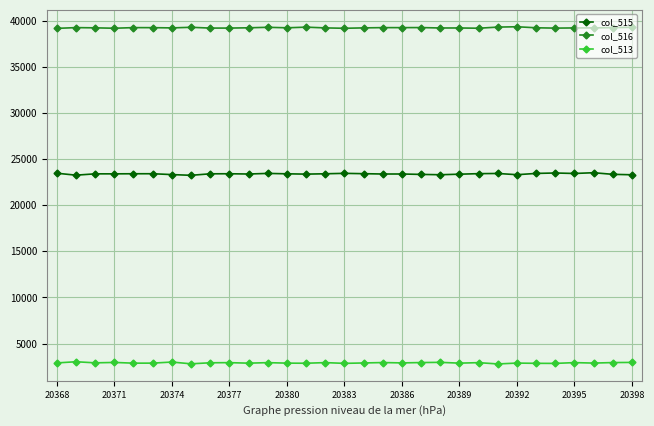

What is the sum of all col_516 values?

1216507